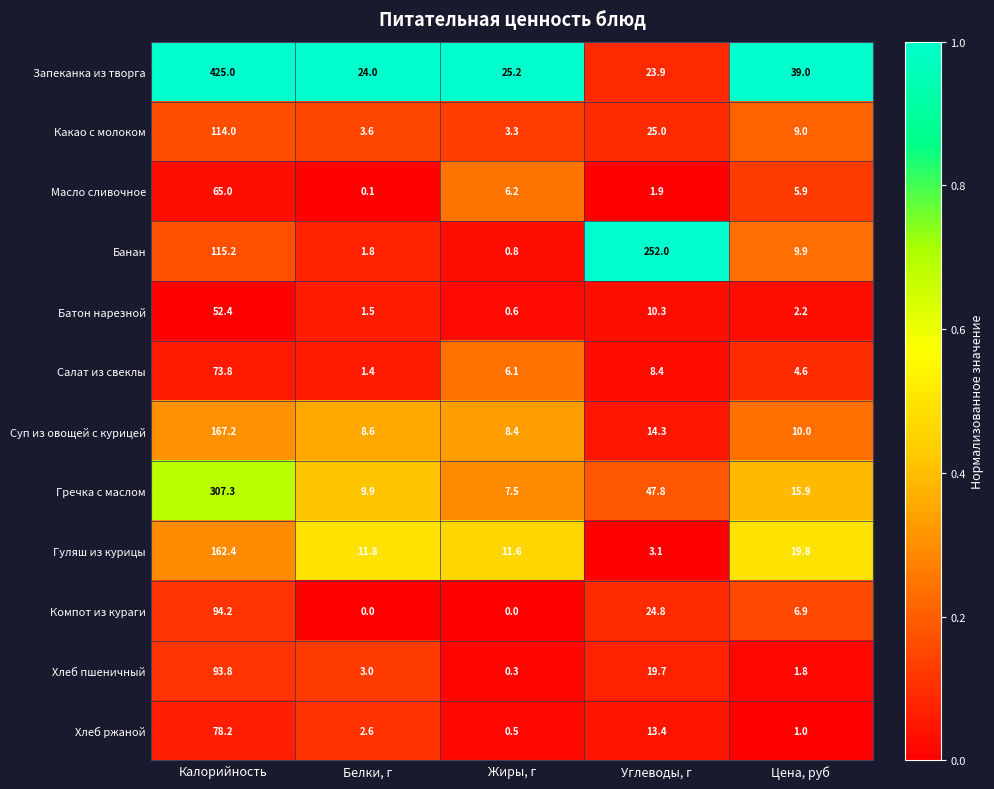

Between Углеводы, г and Цена, руб, which series saw the biggest shift?

Банан